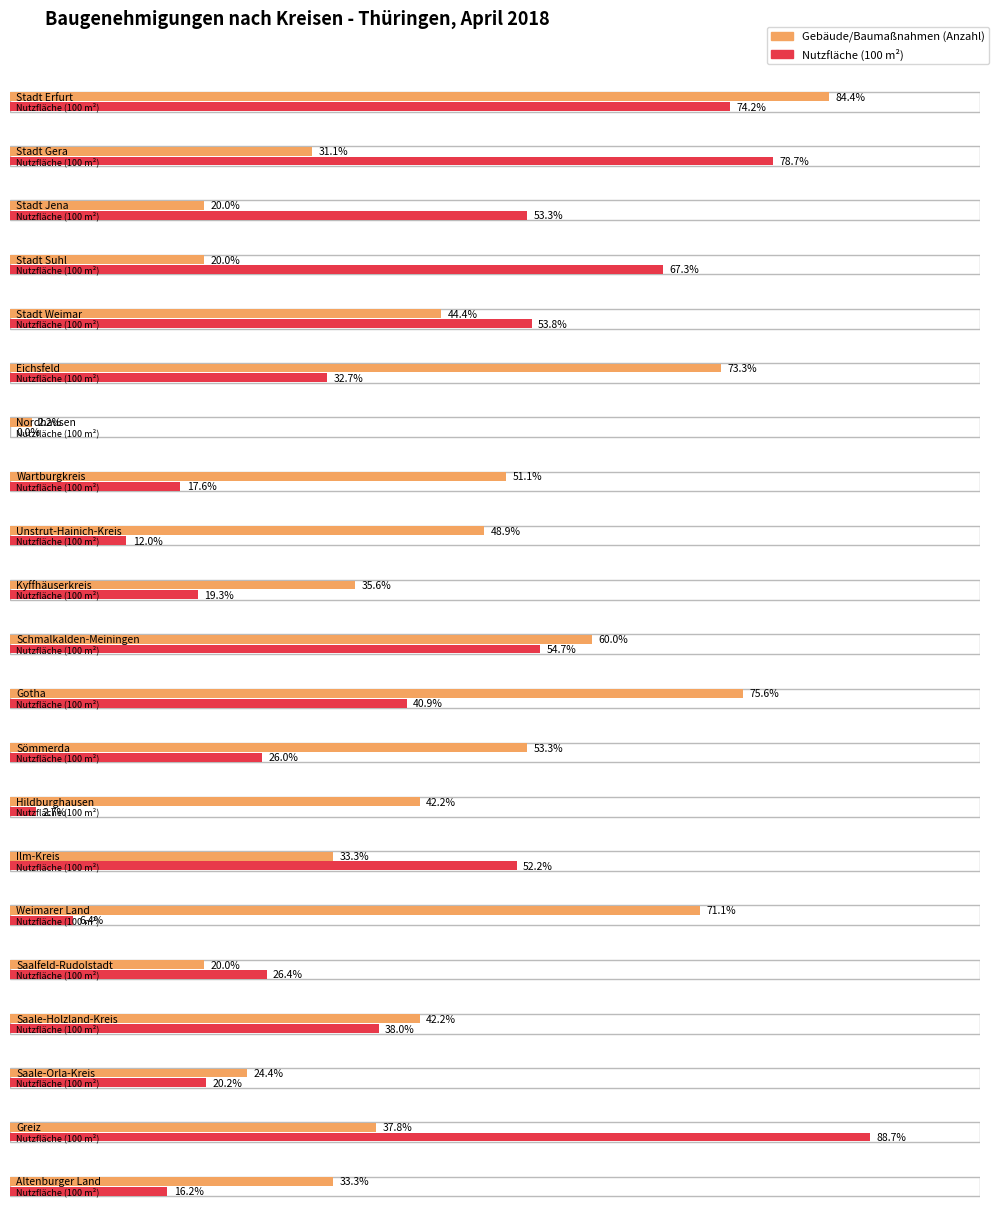

At which category does the chart reach its minimum across all series?

Nordhausen